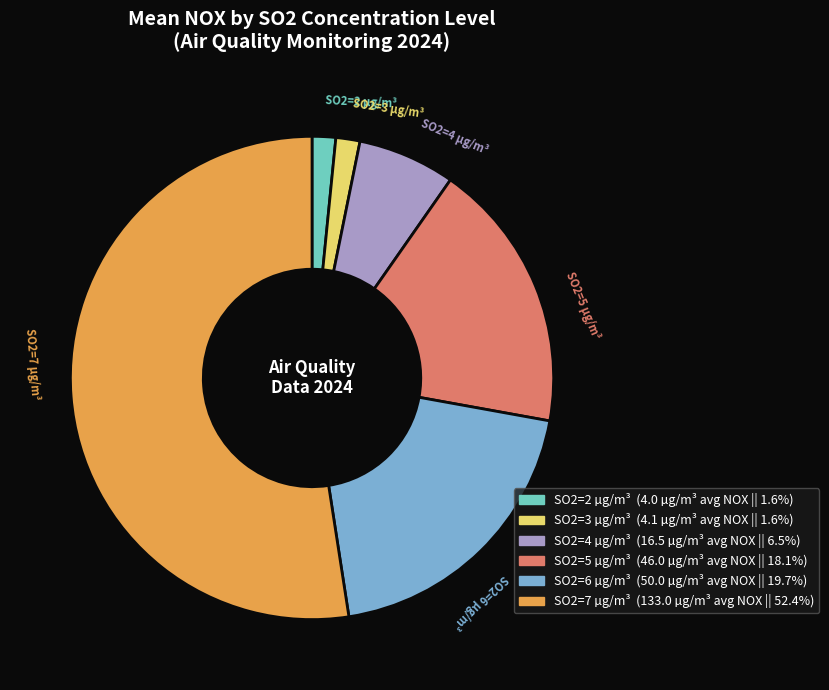

Is there a majority slice in this chart?

Yes